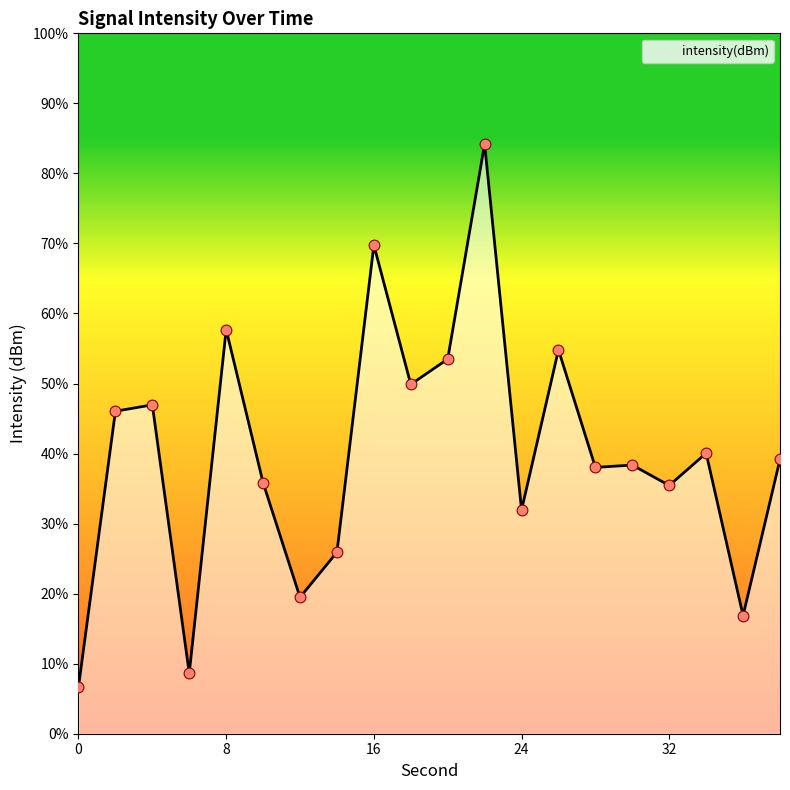

Which has a higher value, 34 or 18?

18